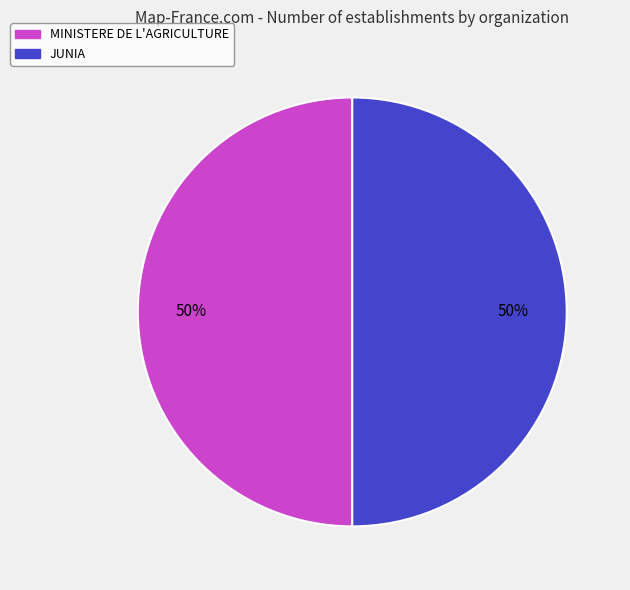

How many segments does this pie chart have?

2